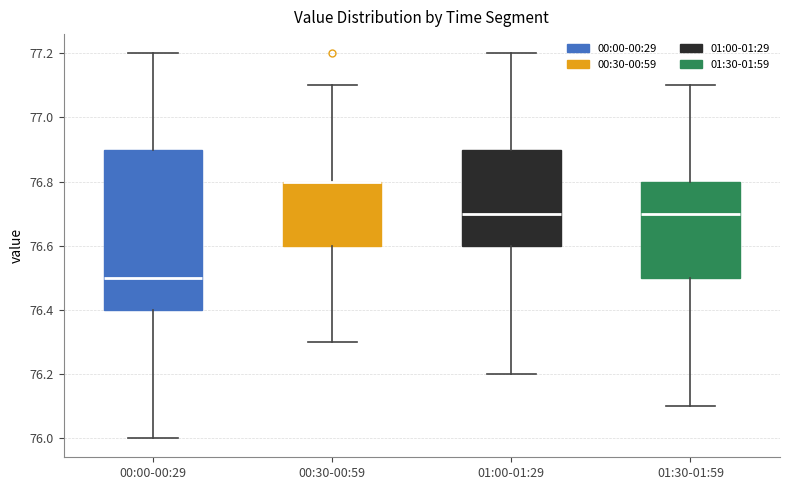

Reading left to right, read every box against the y-axis: the position of its median line, the range the box covers, and the ends of its whiskers. The values are not printed on the chart, so give them approximately, as read against the axis.

00:00-00:29: median 76.5, box 76.4 to 76.9, whiskers 76.0 to 77.2
00:30-00:59: median 76.8 (drawn on the box's upper edge), box 76.6 to 76.8, whiskers 76.3 to 77.1
01:00-01:29: median 76.7, box 76.6 to 76.9, whiskers 76.2 to 77.2
01:30-01:59: median 76.7, box 76.5 to 76.8, whiskers 76.1 to 77.1